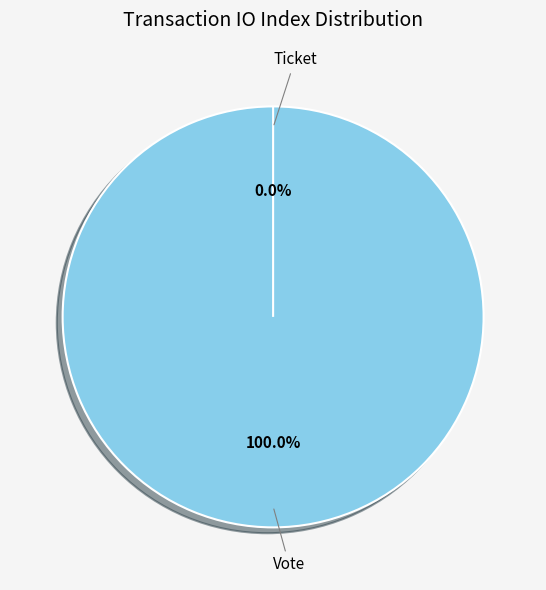

How many slices are in this pie chart?

2